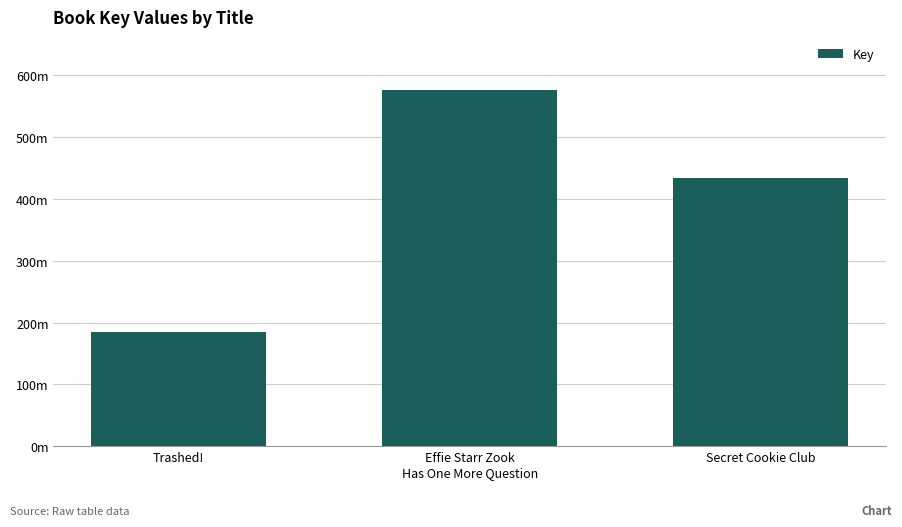

What is the greatest value displayed?

576084832